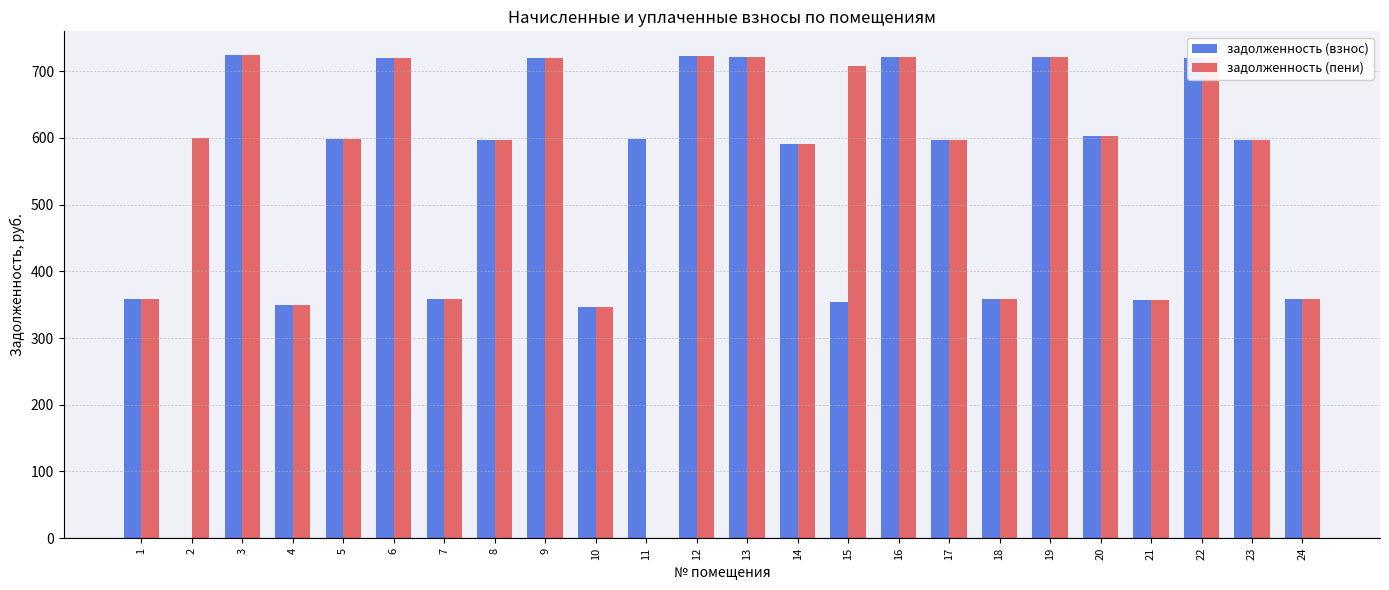

The value of задолженность (пени) at 16 is 721.3. True or false?

True